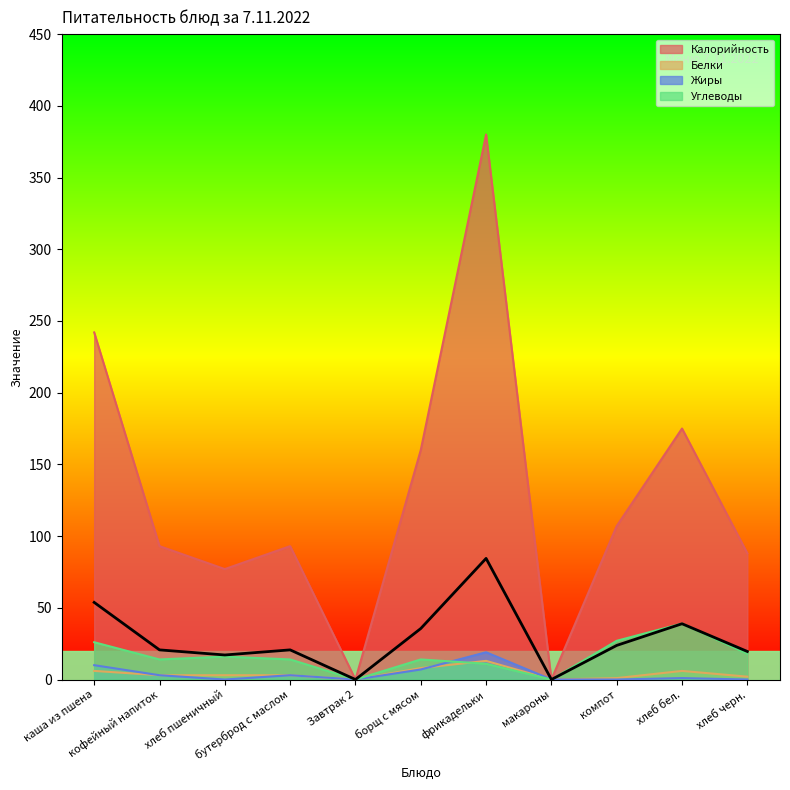

Rank the categories by Углеводы value from lowest to highest.

Завтрак 2, макароны, фрикадельки, кофейный напиток, бутерброд с маслом, борщ с мясом, хлеб пшеничный, хлеб черн., каша из пшена, компот, хлеб бел.